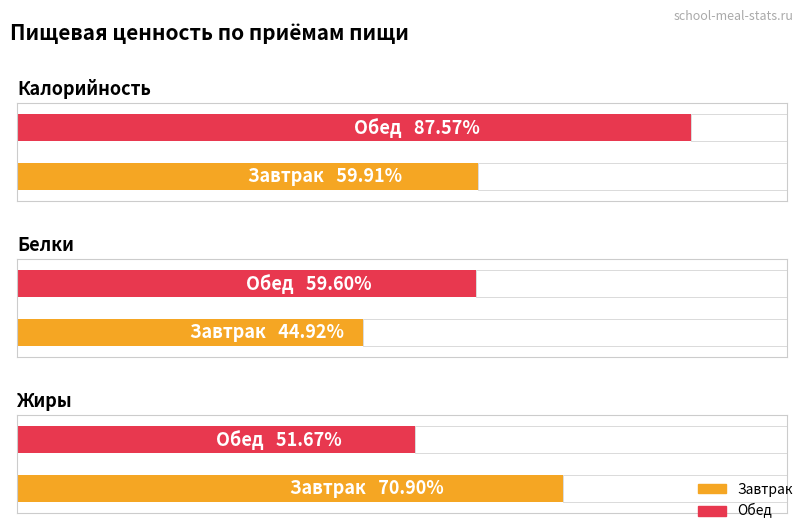

Which label corresponds to the largest value in the chart?

Обед